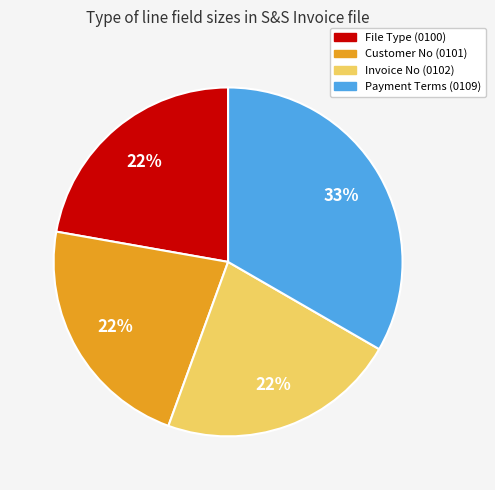

Count the number of slices in the pie.

4